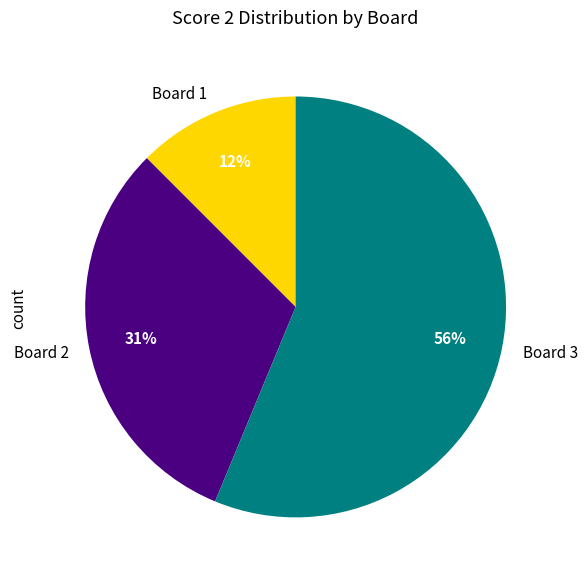

Count the number of slices in the pie.

3